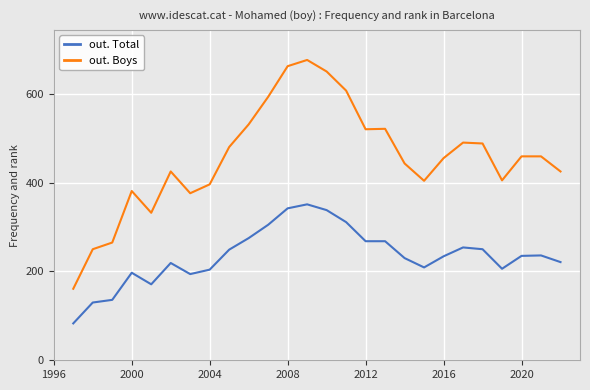

True or false: out. Boys has more than 0 points higher than both neighbors.

True